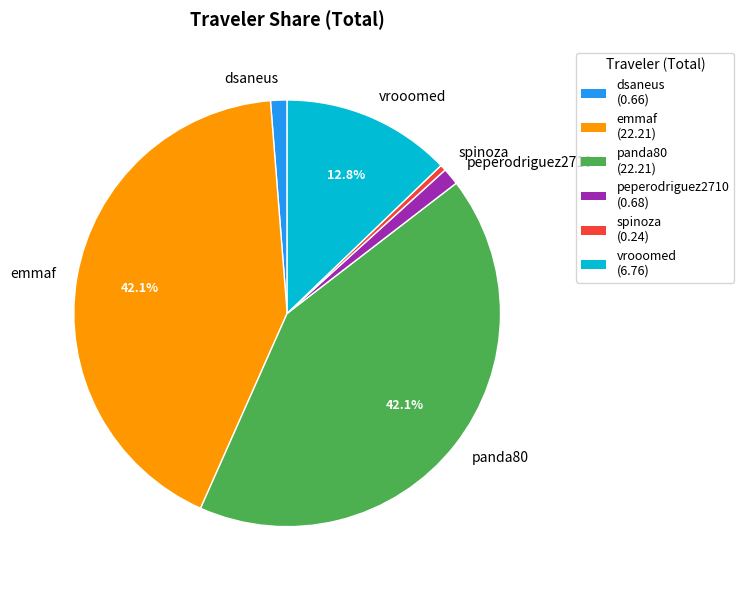

The emmaf slice represents 51% of the pie. True or false?

False